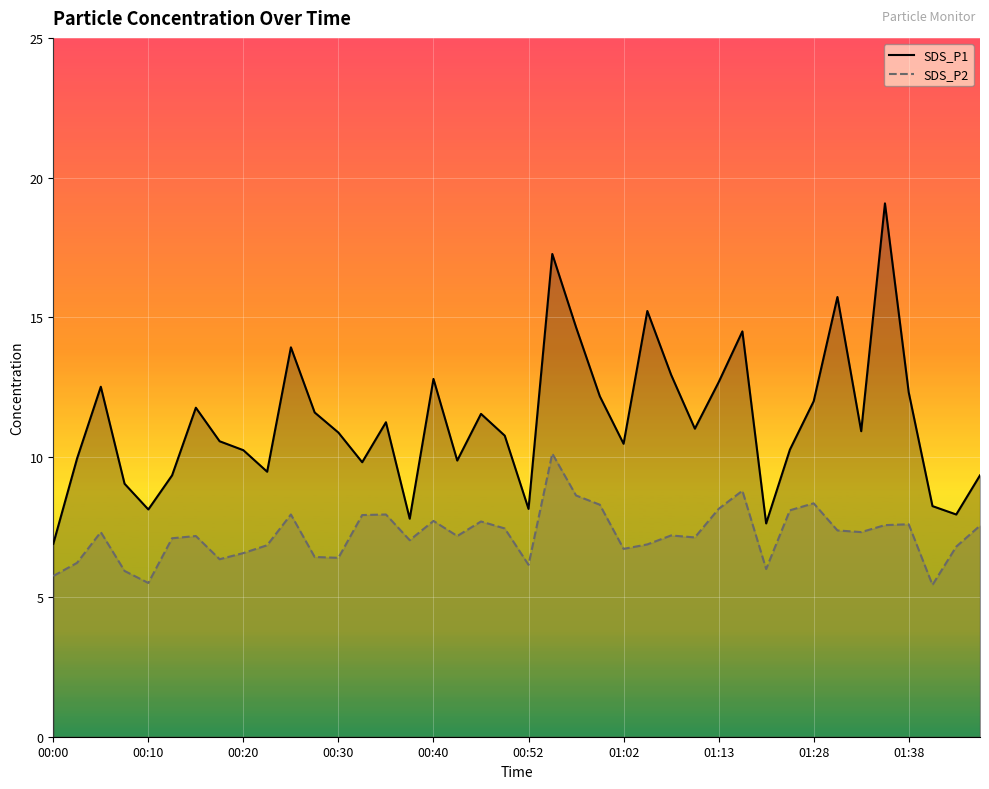

What is the difference between the maximum and minimum values in the SDS_P1 series?

12.2